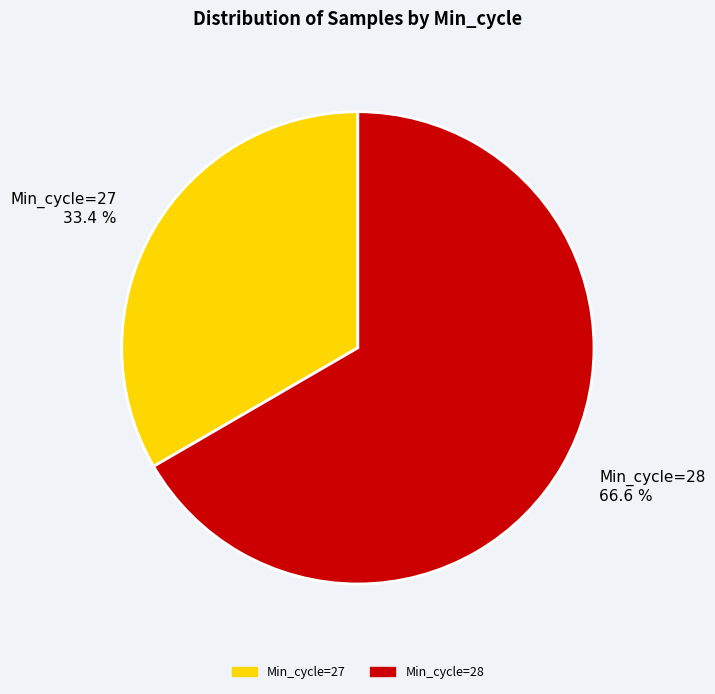

Between Min_cycle=28 66.6 % and Min_cycle=27 33.4 %, which is larger?

Min_cycle=28 66.6 %